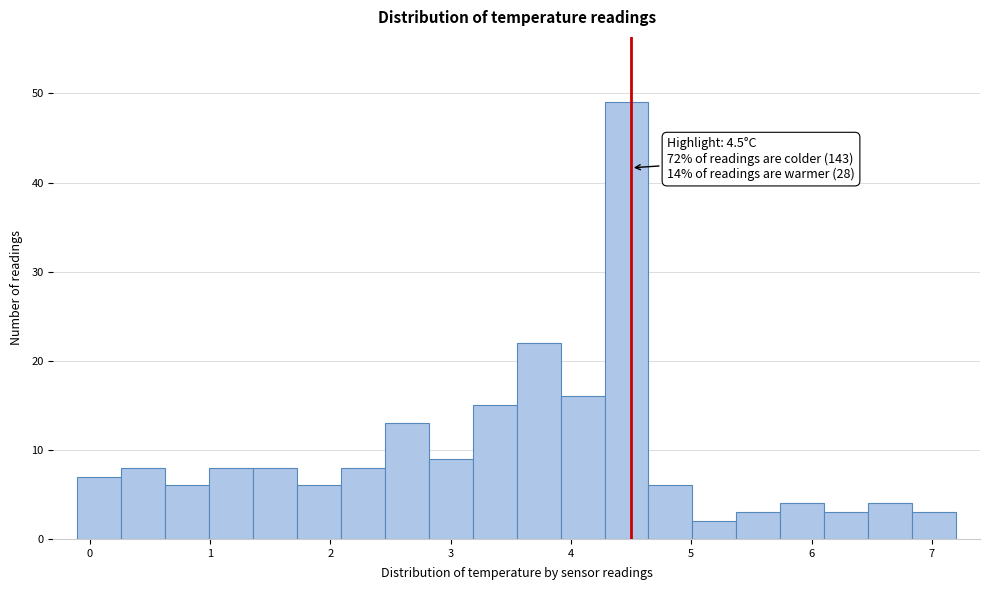

Around what value on the x-axis is the tallest bar? Give the approximate position of its centre, as read against the axis.

4.5